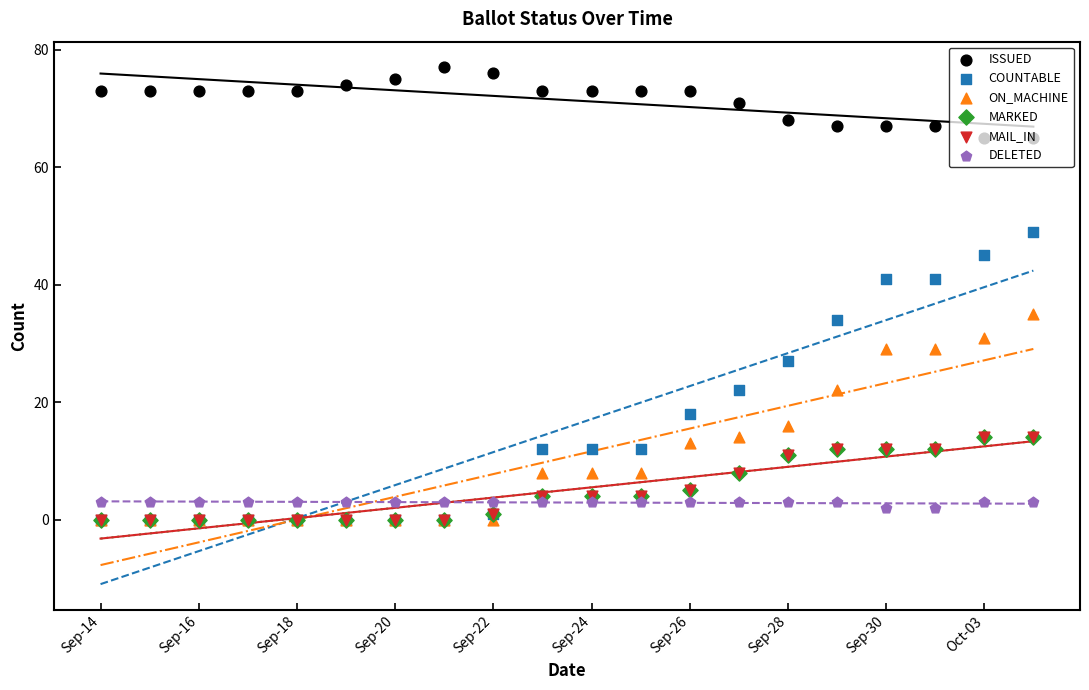

At how many categories does at least one series exceed 31?

20